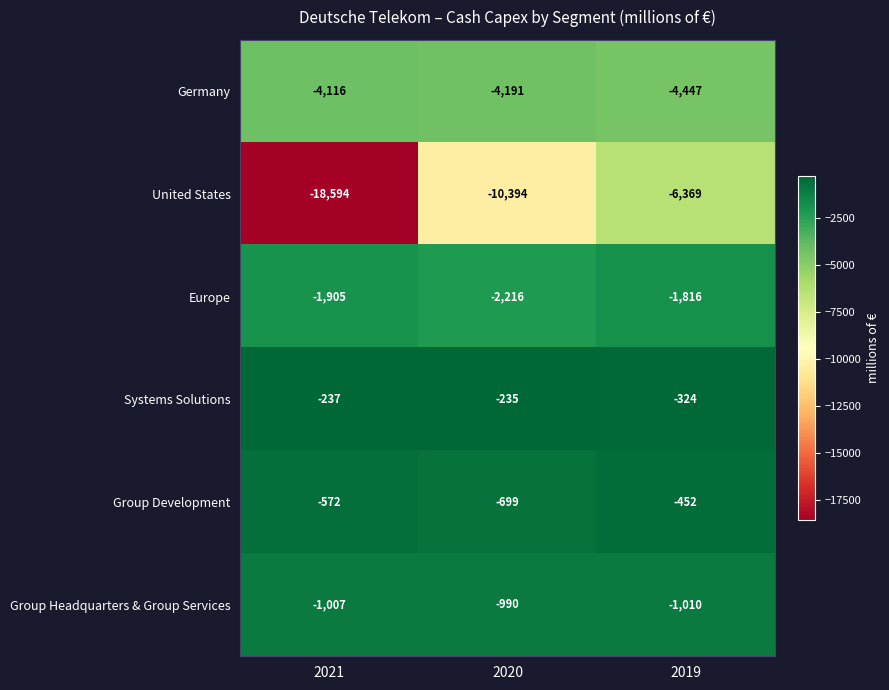

Which series has the largest total across all categories?

Systems Solutions